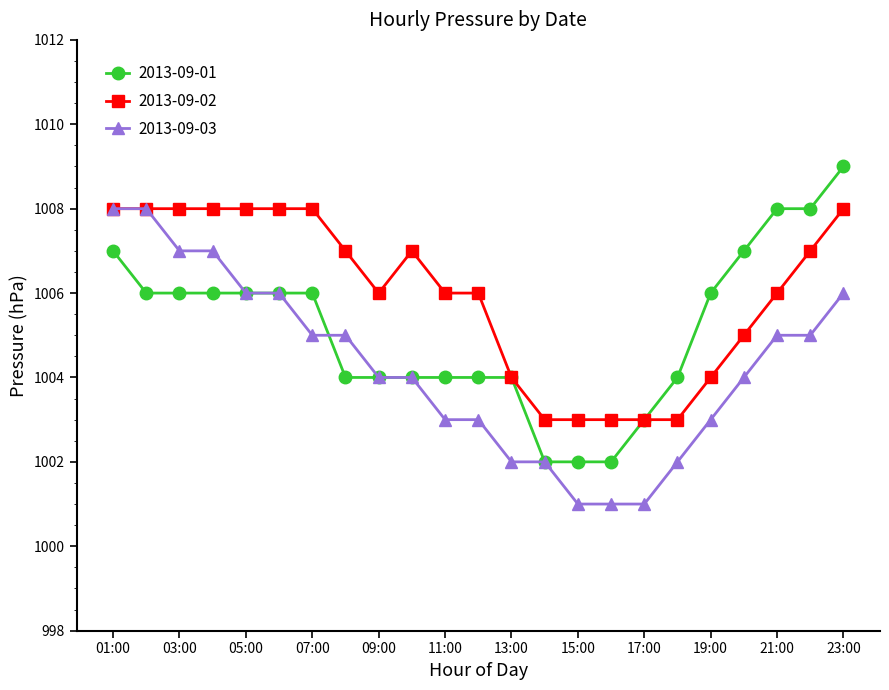

What is the value of the 2013-09-03 point at the 11th from the left?

1003